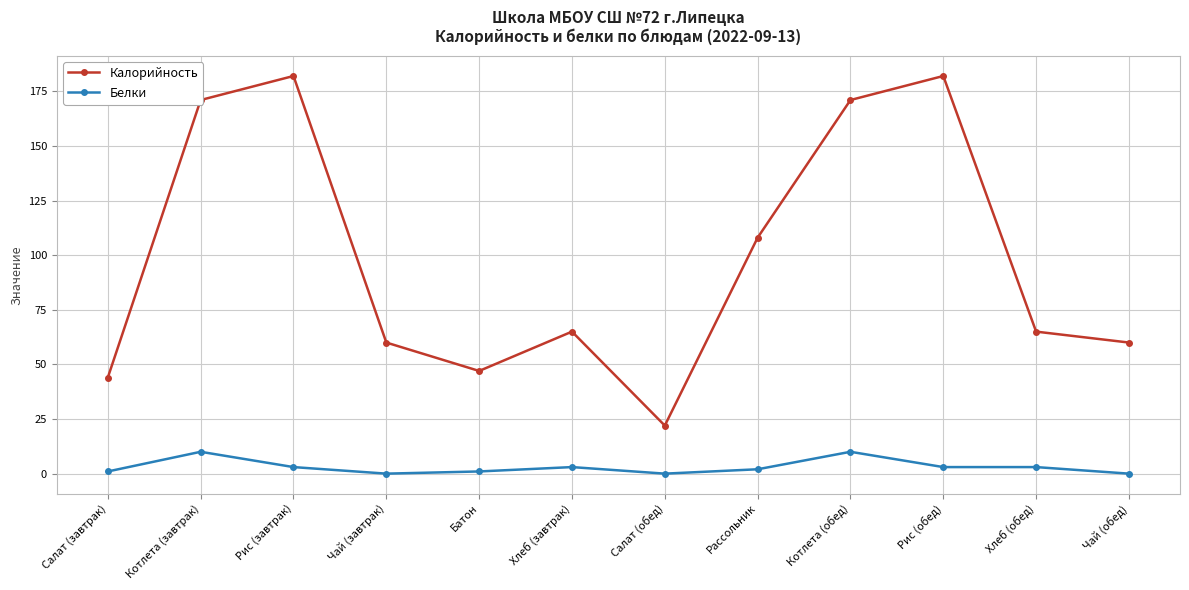

Rank the series by their maximum value, from highest to lowest.

Калорийность, Белки